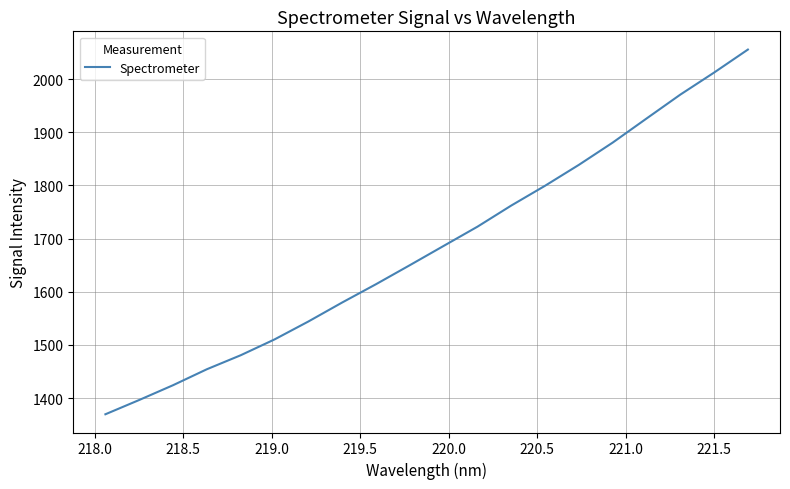

What is the difference between the maximum and minimum values?

686.2